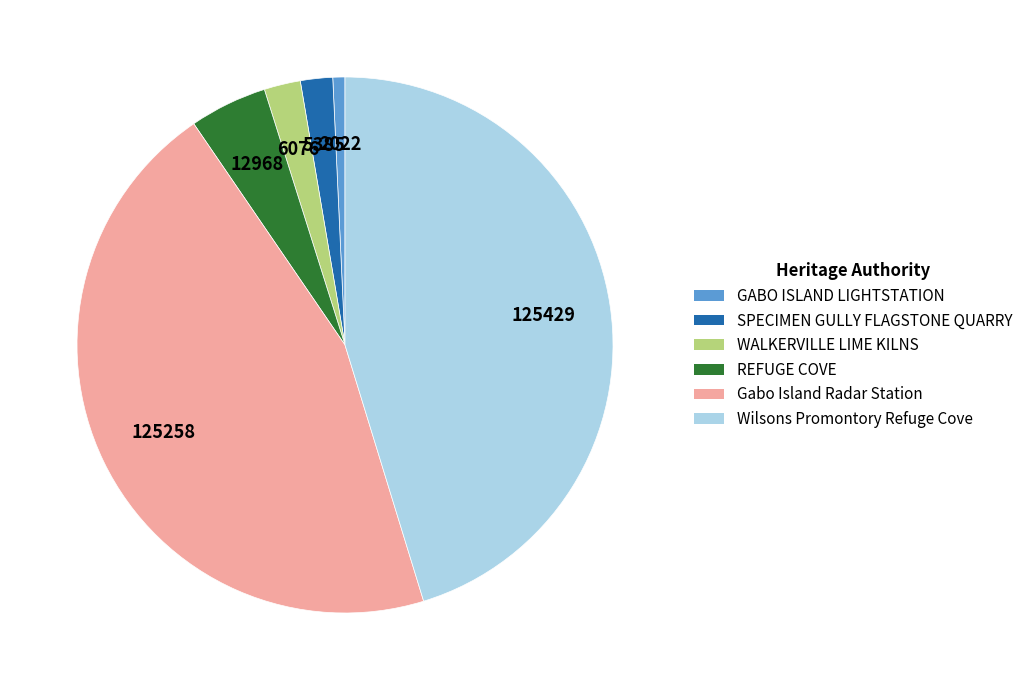

Count the number of slices in the pie.

6